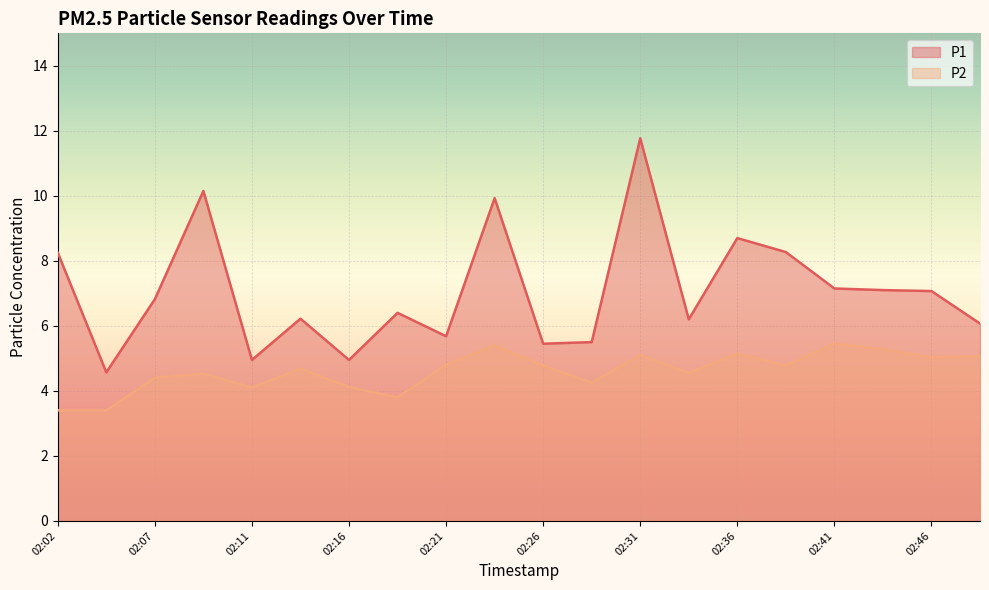

The P2 series shows 5.1 at 02:31. True or false?

True